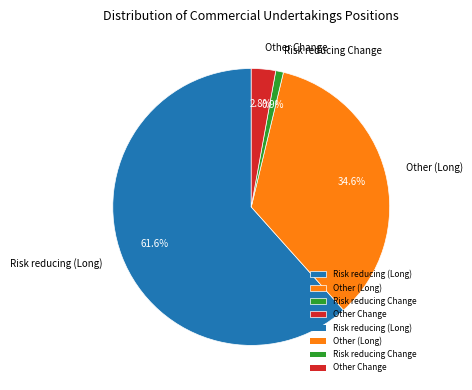

Is it true that Risk reducing (Long) is 62% of the pie?

True